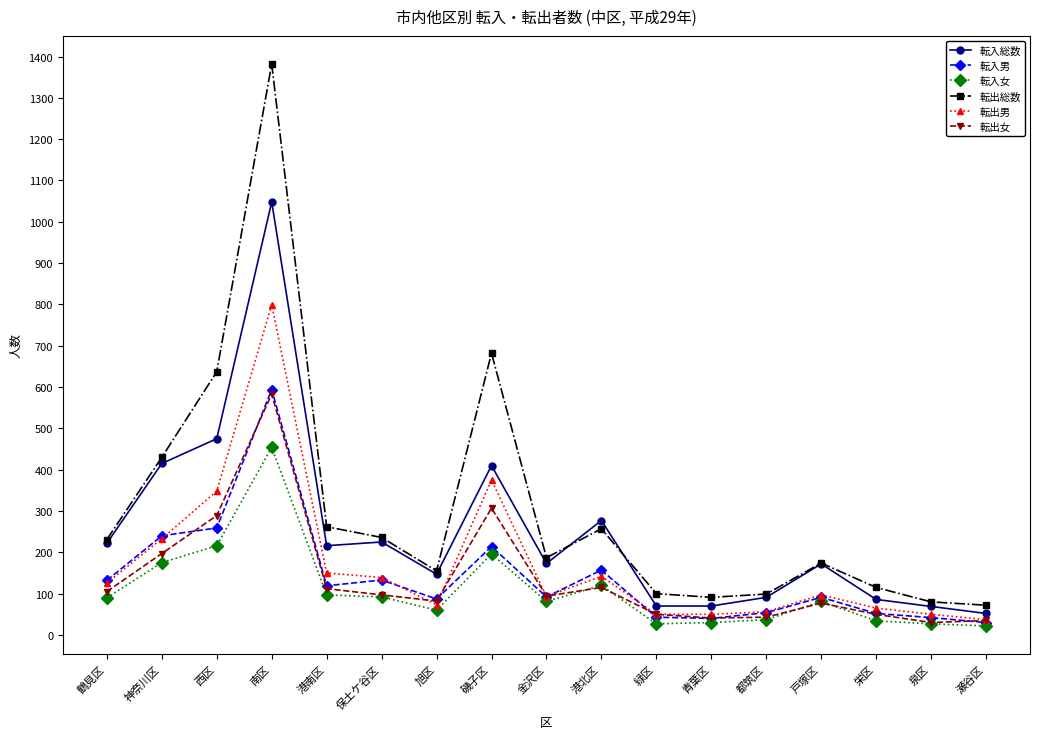

True or false: 転出女 has a value of 503 at 磯子区.

False